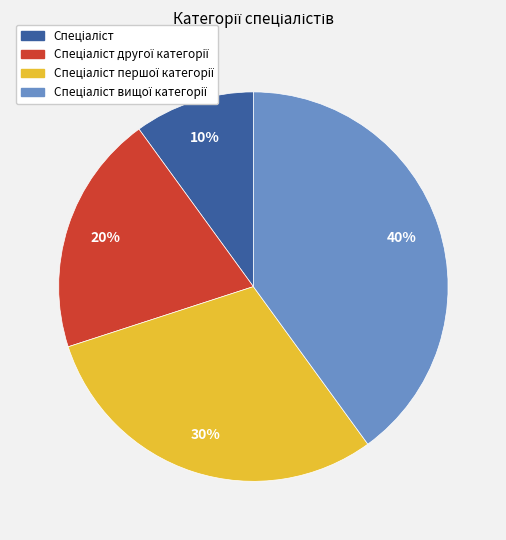

To the nearest percent, what is the average slice percentage?

25%